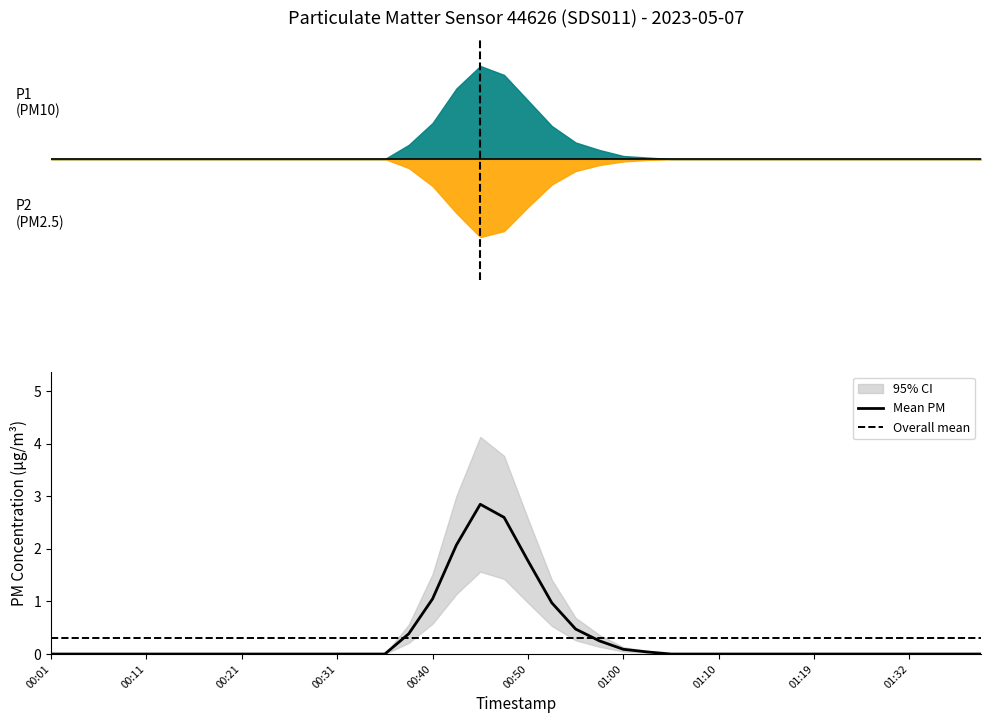

Is it true that the value at 00:01 is -1.2?

False